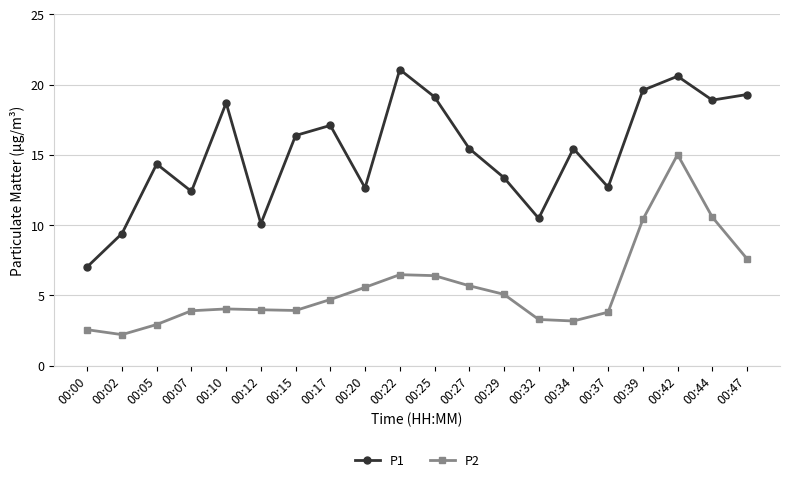

Where is the first local minimum for P1?

00:07